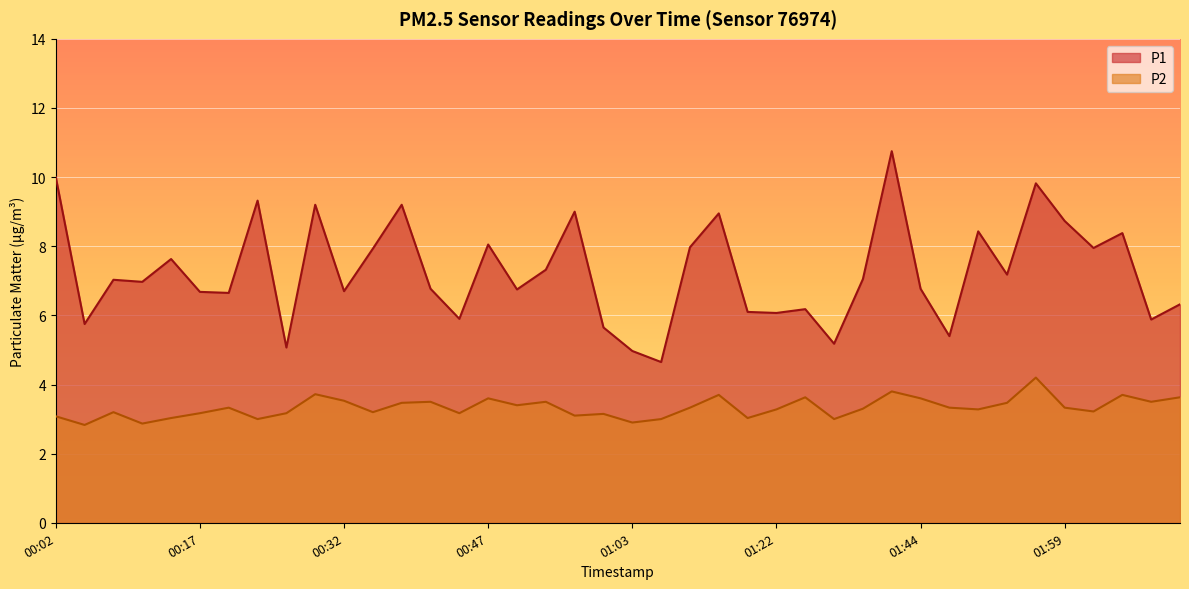

The P1 series shows 8.0 at 01:13. True or false?

True